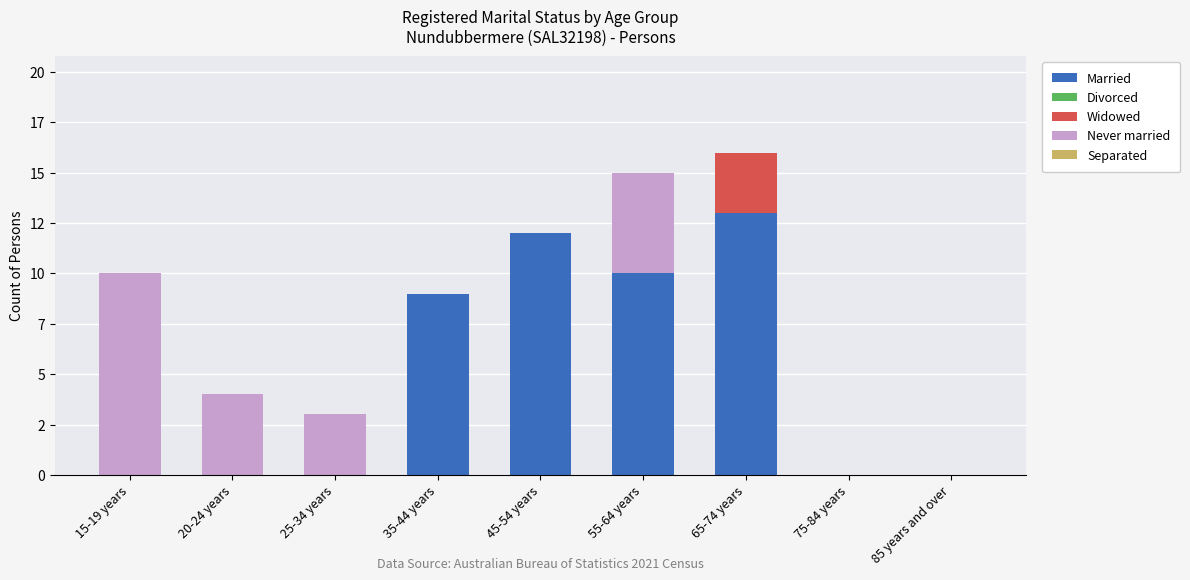

Are the bars grouped side by side (vs. stacked)?

No